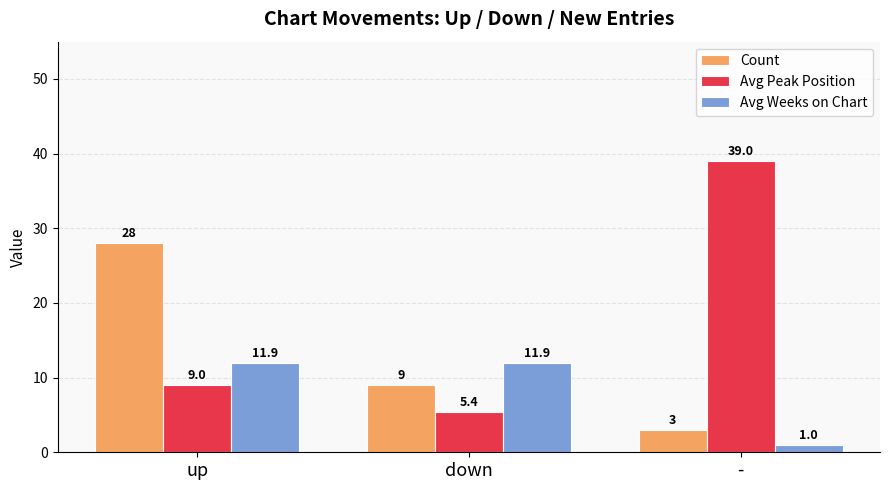

What is the difference between the second highest and minimum values in the Avg Weeks on Chart series?

10.9